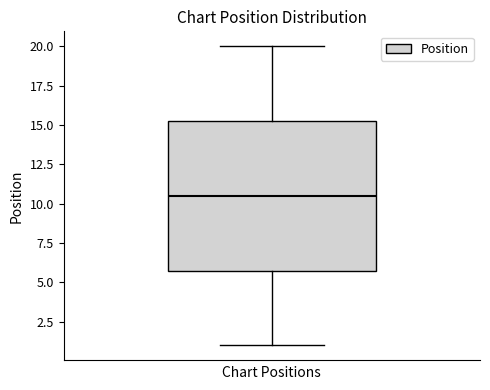

Where does the upper whisker of the box end on the y-axis? The values are not printed on the chart, so give them approximately, as read against the axis.

20.0